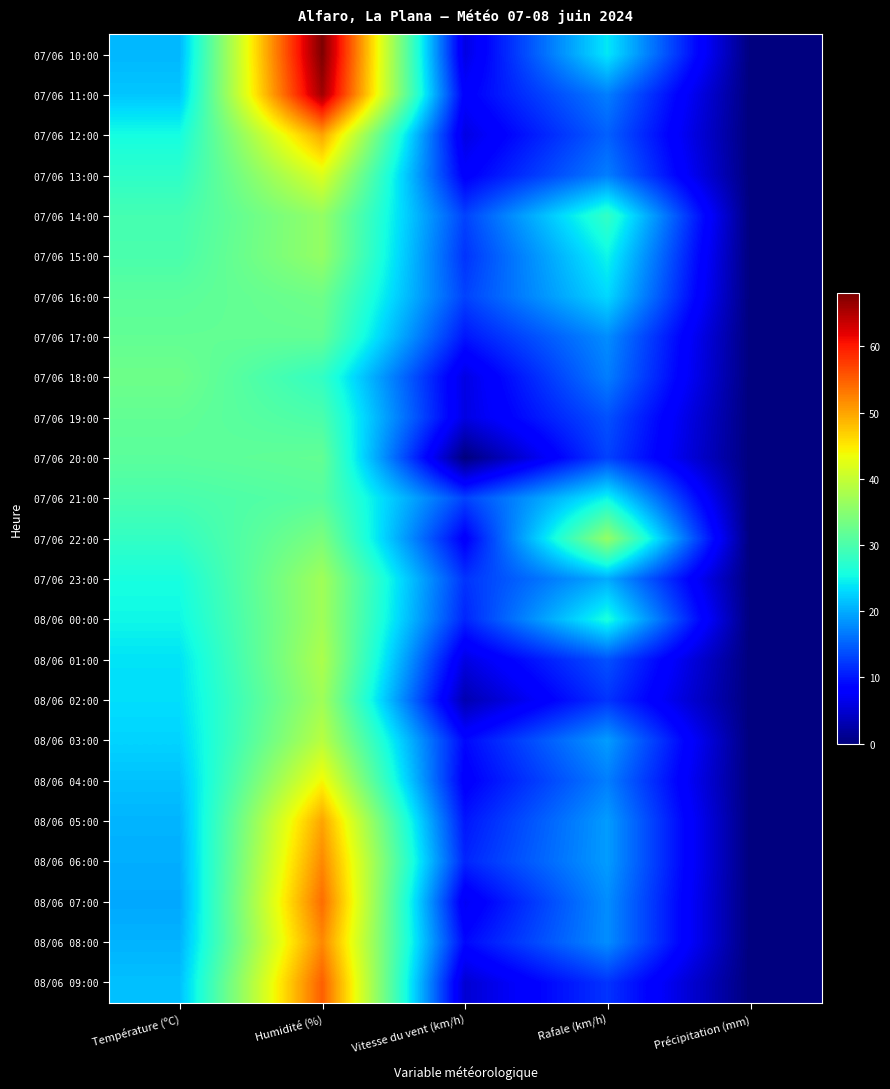

Rank the series by their maximum value, from highest to lowest.

07/06 10:00, 07/06 11:00, 08/06 09:00, 08/06 07:00, 08/06 06:00, 08/06 08:00, 07/06 12:00, 08/06 05:00, 08/06 04:00, 07/06 13:00, 08/06 03:00, 08/06 01:00, 07/06 23:00, 08/06 00:00, 08/06 02:00, 07/06 14:00, 07/06 15:00, 07/06 22:00, 07/06 16:00, 07/06 18:00, 07/06 17:00, 07/06 20:00, 07/06 19:00, 07/06 21:00